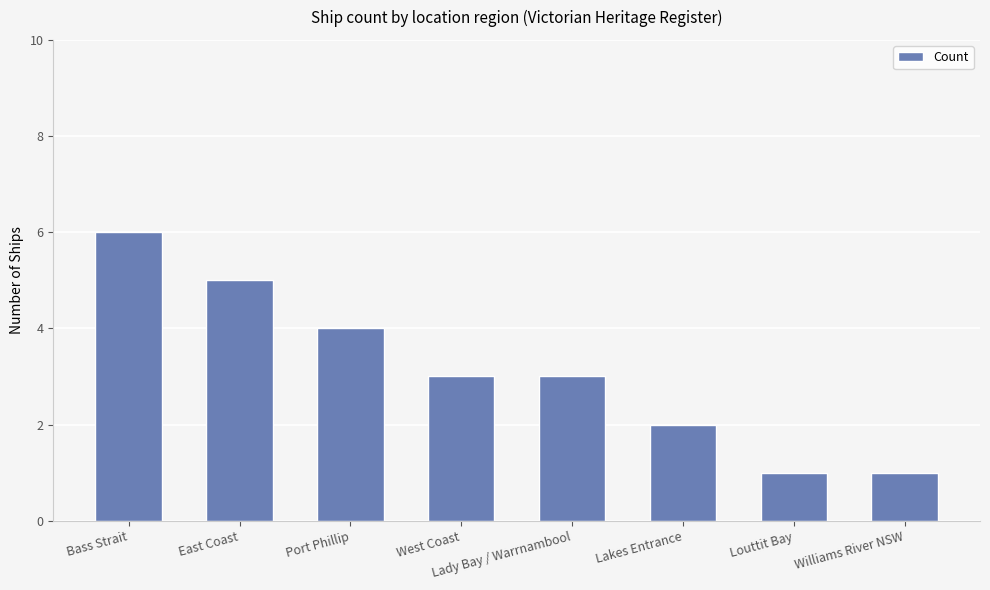

Which has a higher value, Louttit Bay or West Coast?

West Coast